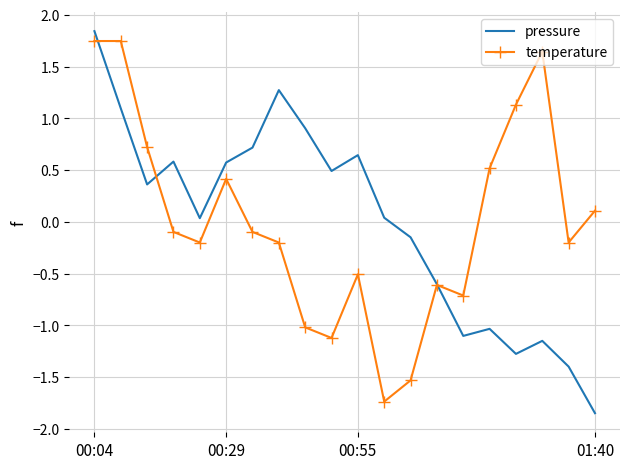

What is the difference between the maximum and minimum values in the temperature series?

3.5